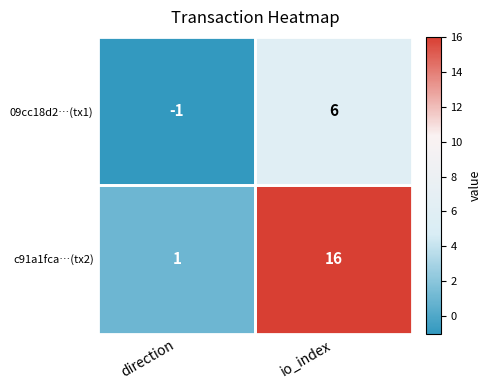

Rank the series at io_index from lowest to highest value.

09cc18d2…(tx1), c91a1fca…(tx2)